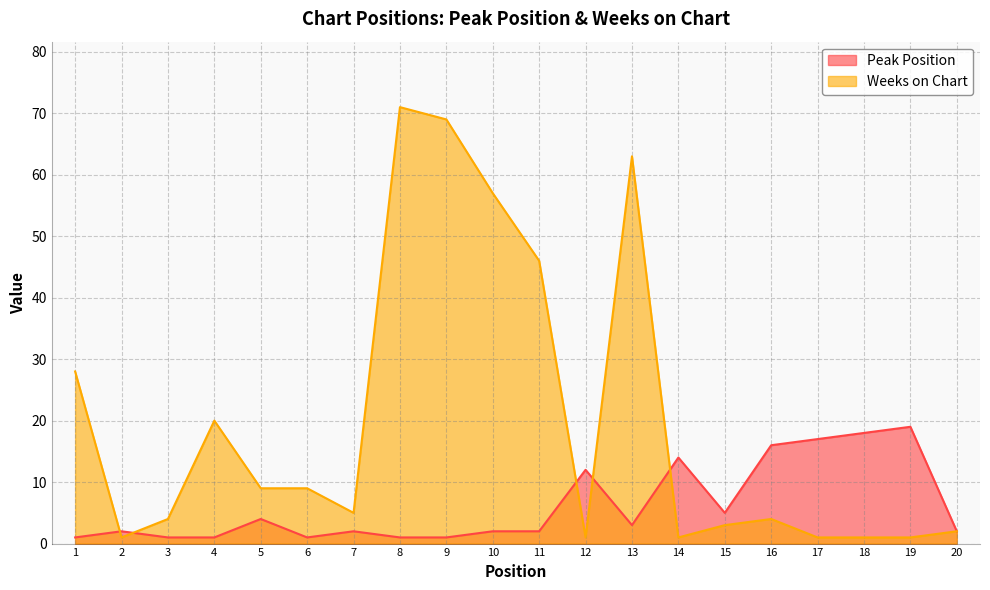

True or false: Weeks on Chart has a value of 23 at 10.

False